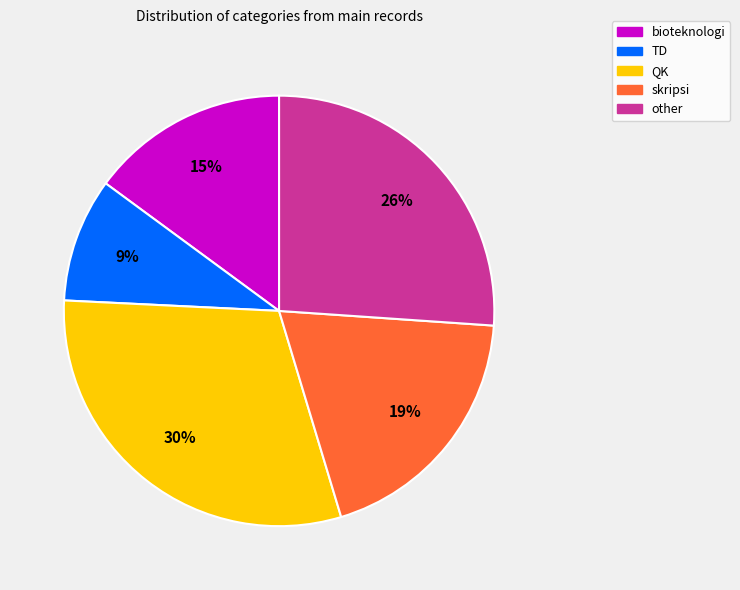

How many slices are in this pie chart?

5